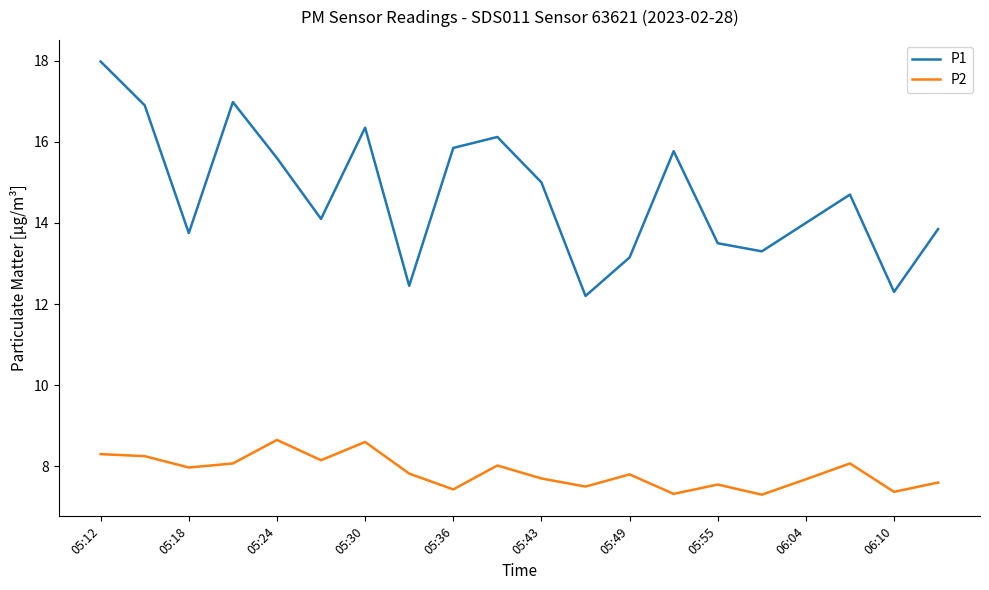

Which series has the largest total across all categories?

P1